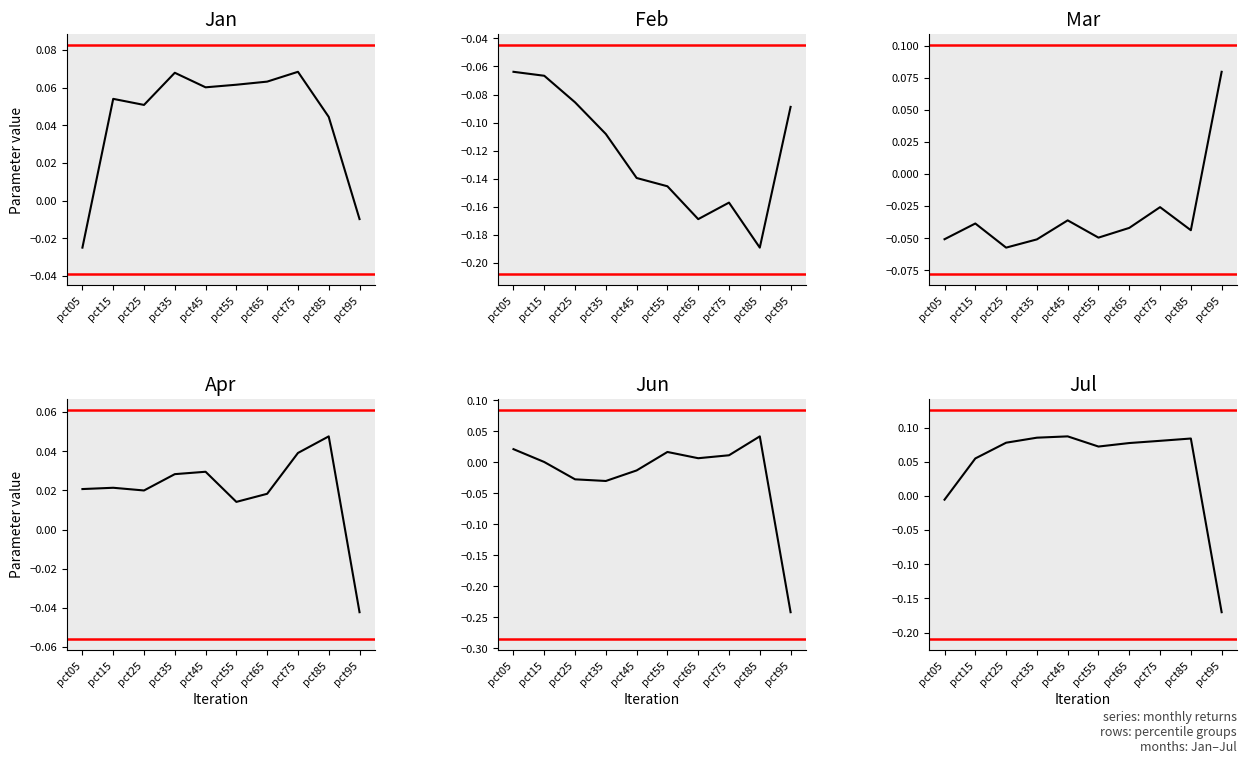

True or false: Feb has more than 1 interior local peaks.

False